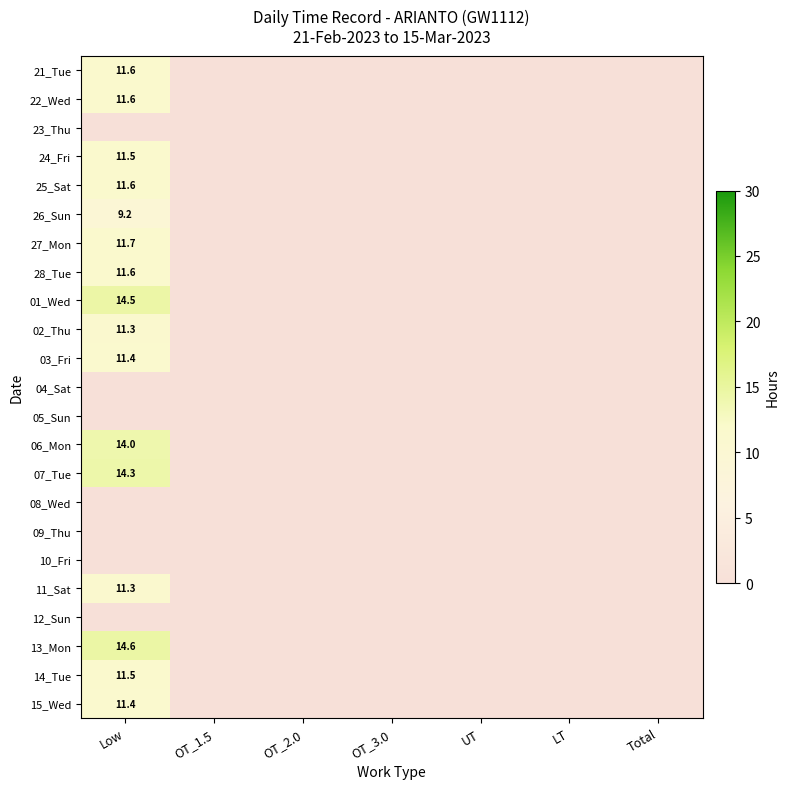

Rank the series by their maximum value, from highest to lowest.

13_Mon, 01_Wed, 07_Tue, 06_Mon, 27_Mon, 21_Tue, 22_Wed, 25_Sat, 28_Tue, 24_Fri, 14_Tue, 03_Fri, 15_Wed, 02_Thu, 11_Sat, 26_Sun, 23_Thu, 04_Sat, 05_Sun, 08_Wed, 09_Thu, 10_Fri, 12_Sun